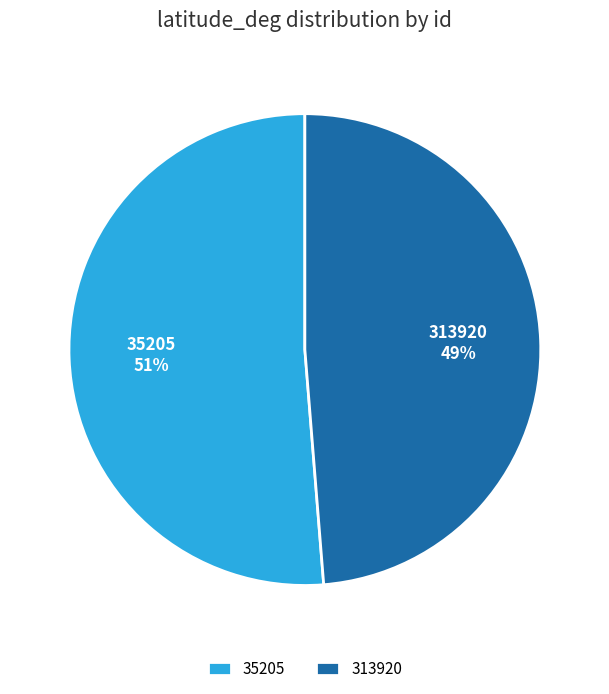

How many segments does this pie chart have?

2